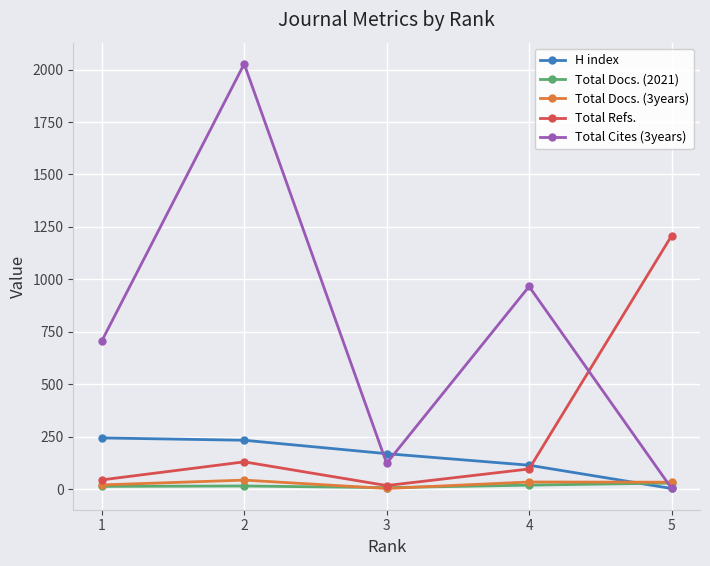

What is the greatest value displayed?

2027